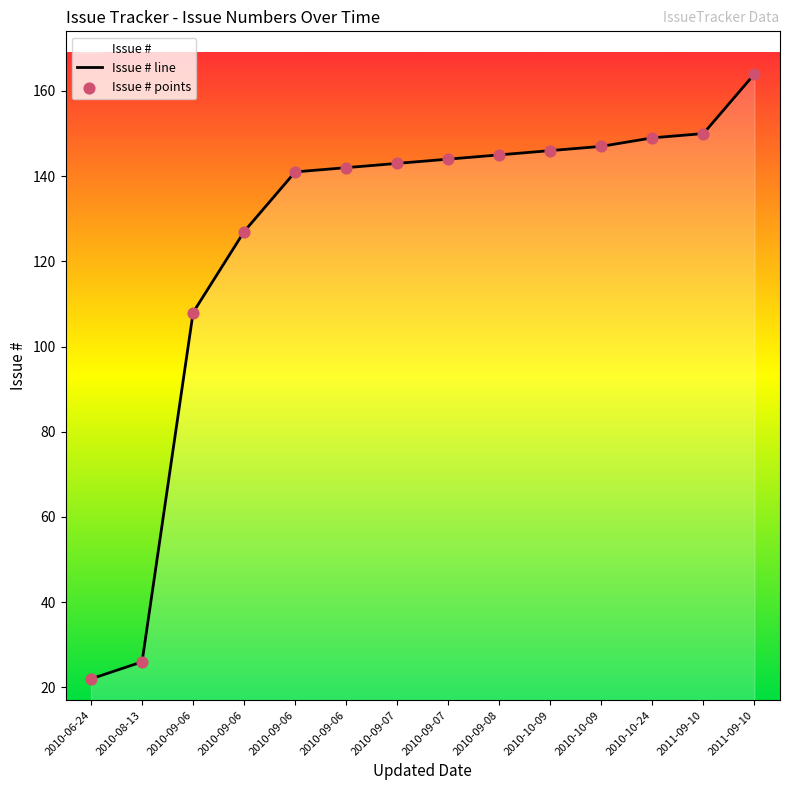

Approximately how many times larger is the value at 2010-09-06 compared to 2010-09-06?

1.3